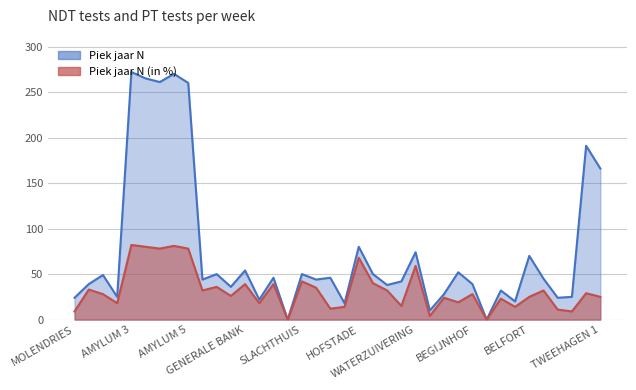

Which category has the highest value across all series?

AMYLUM 3